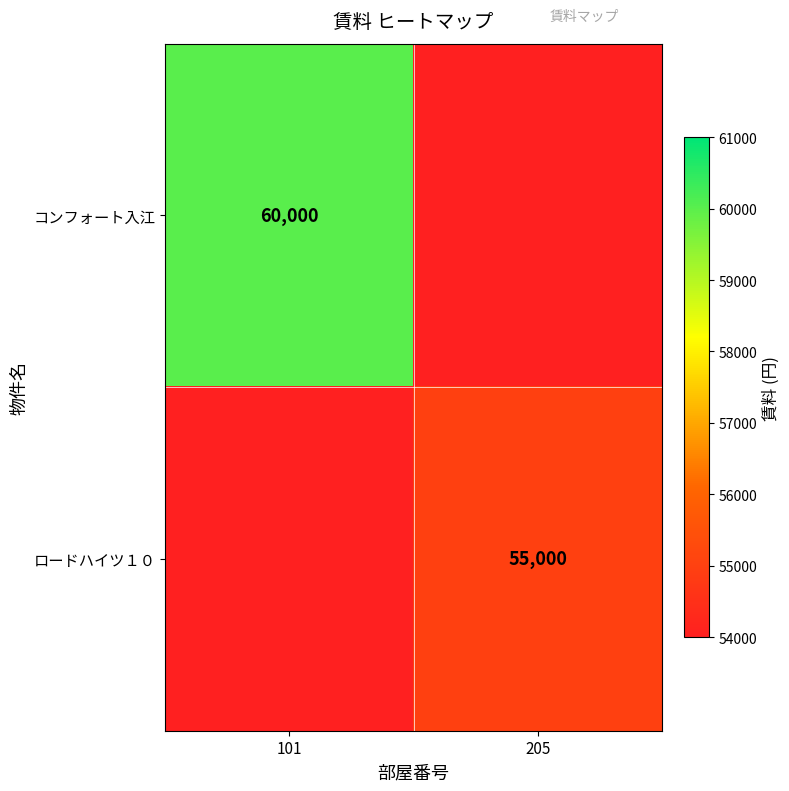

Is the value of コンフォート入江 at 101 greater than the value of ロードハイツ１０ at 205?

Yes